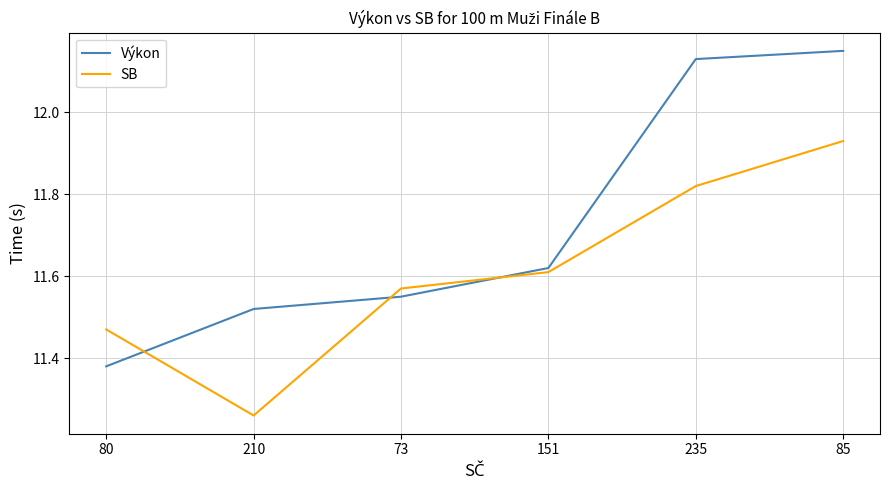

Where is SB nearest to the value 11?

210